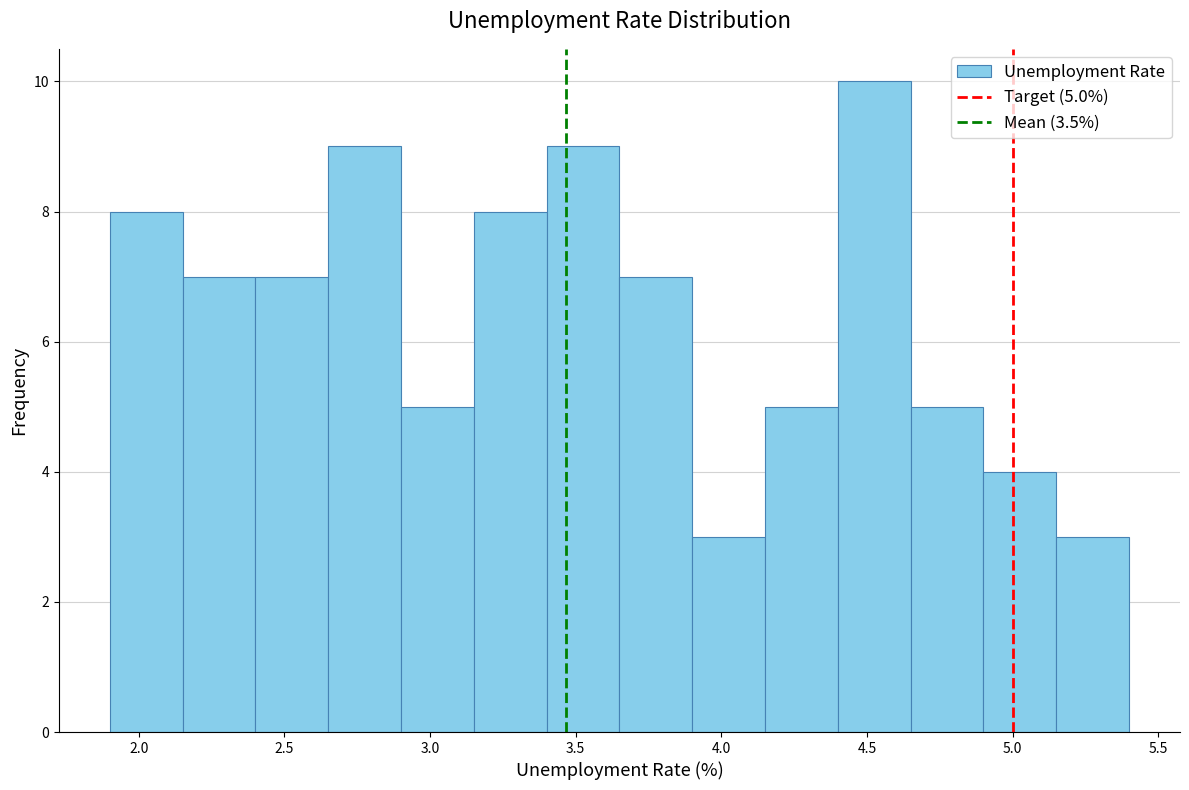

Over which range of the x-axis is the bar tallest?

4.40 to 4.65